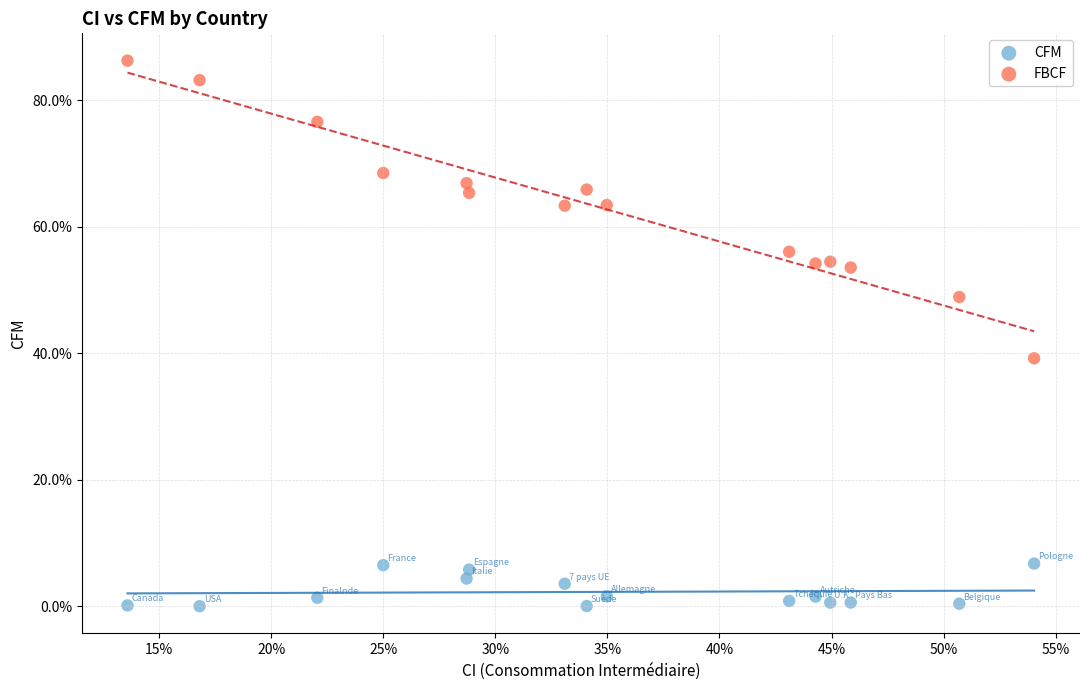

Which series has the largest Y range (max minus min)?

FBCF